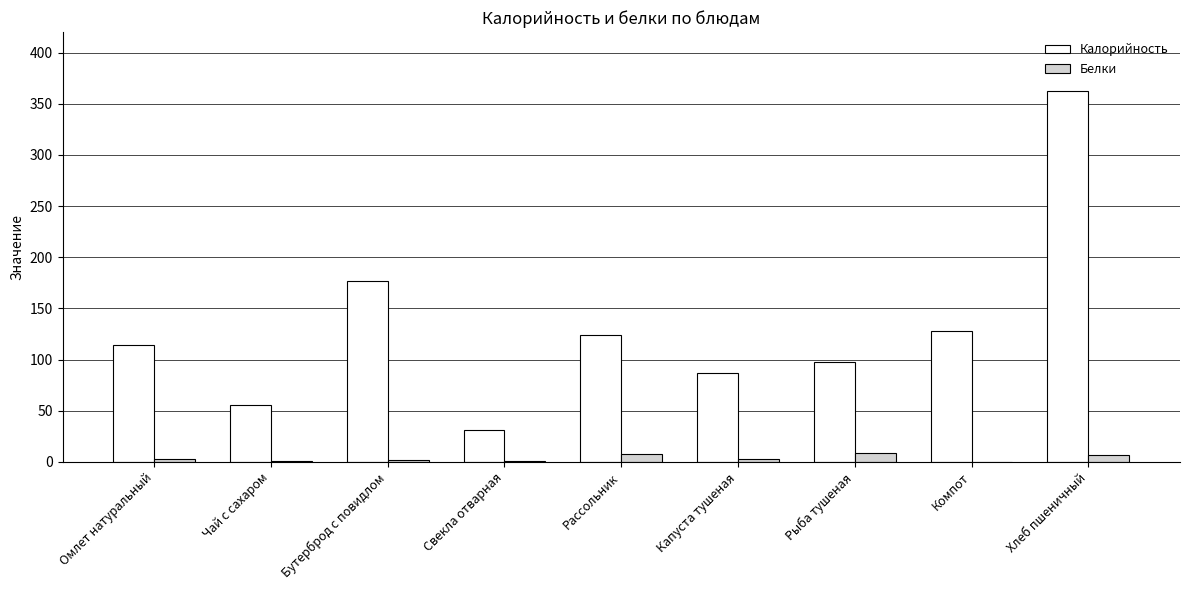

Which series has the largest range (max minus min)?

Калорийность